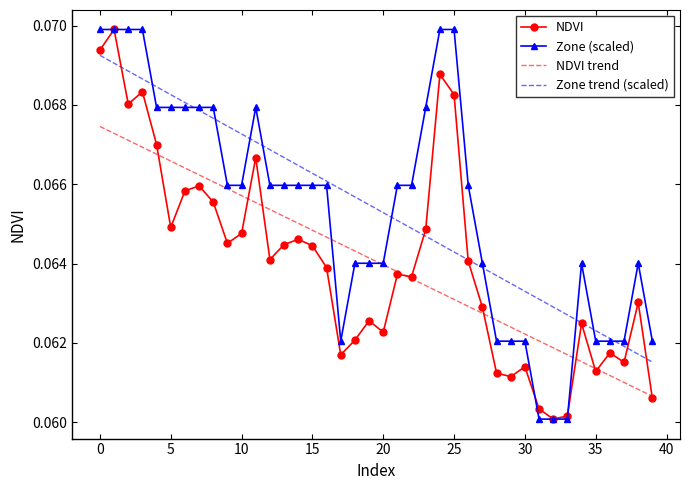

How many series are shown in this chart?

4